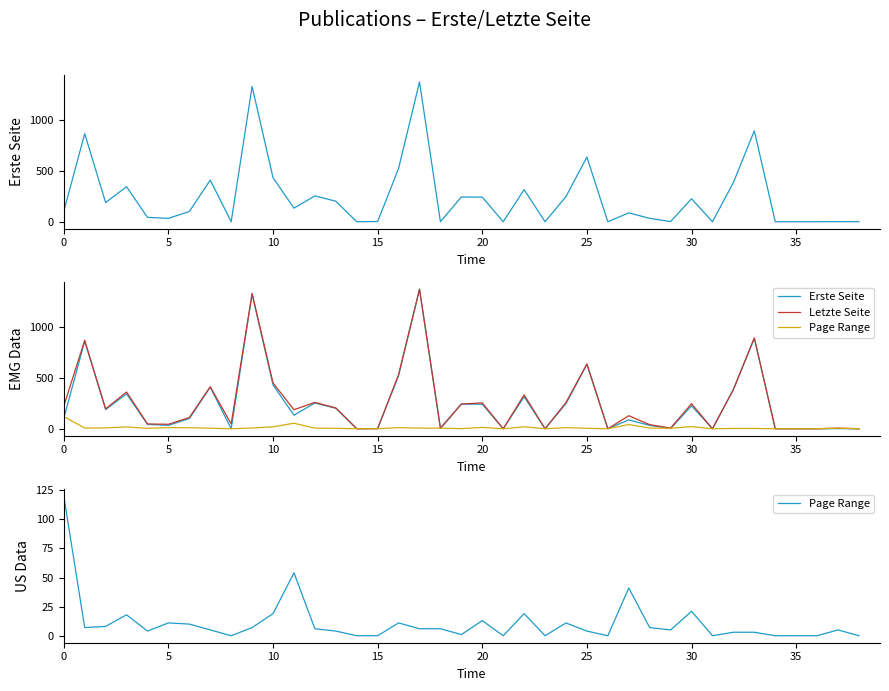

Reading right to left, extract all data points from this chart.

Erste Seite: 0	1	0	0	0	890	384	0	225	2	33	87	0	633	247	0	314	0	241	242	1	1368	522	2	0	201	253	133	431	1324	0	408	100	33	43	343	188	862	102
Letzte Seite: 0	6	0	0	0	893	387	0	246	7	40	128	0	637	258	0	333	0	254	243	7	1374	533	1	0	205	259	187	450	1331	47	413	110	44	47	361	196	869	222
Page Range: 0	5	0	0	0	3	3	0	21	5	7	41	0	4	11	0	19	0	13	1	6	6	11	0	0	4	6	54	19	7	0	5	10	11	4	18	8	7	120